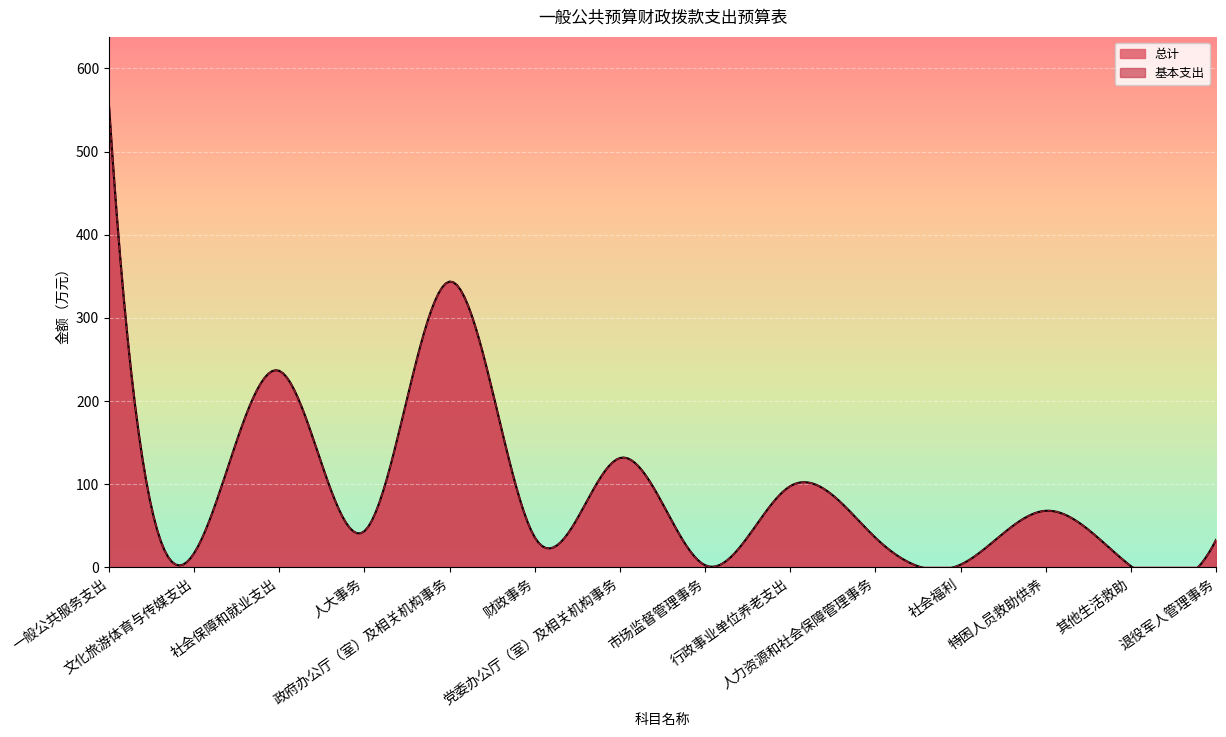

What are all the series names shown in the legend?

总计, 基本支出